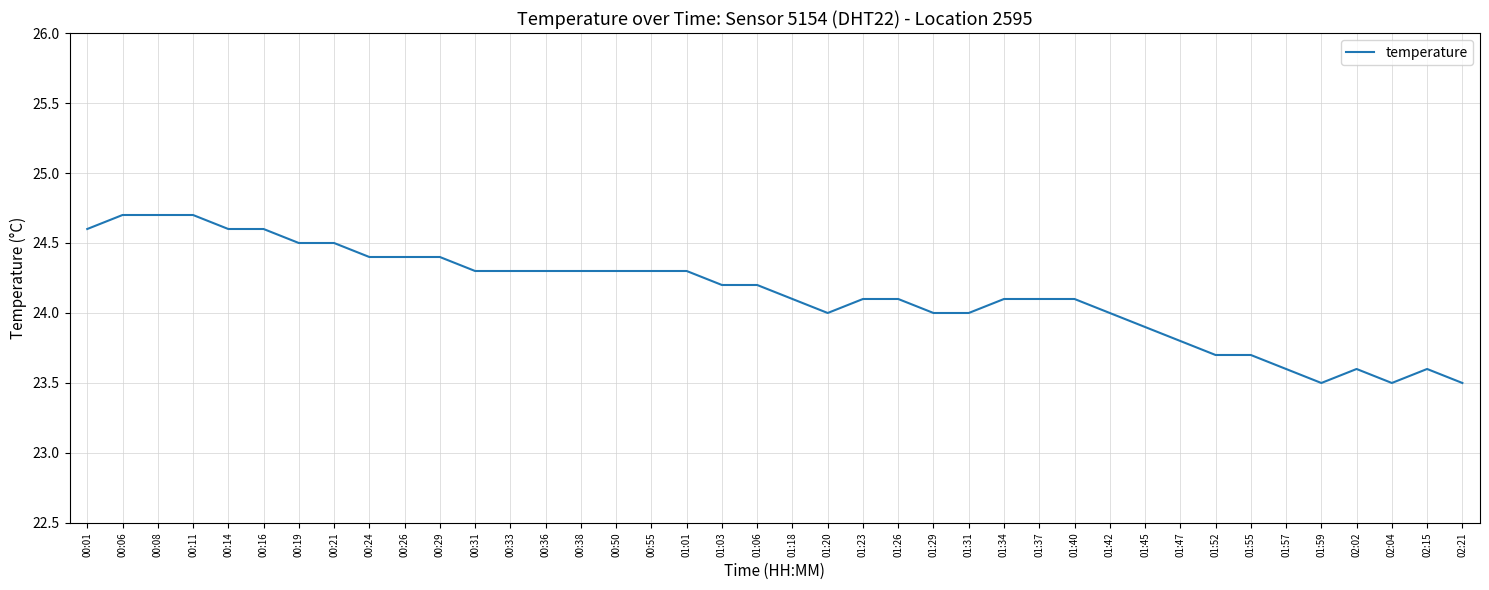

What is the average value?

24.1